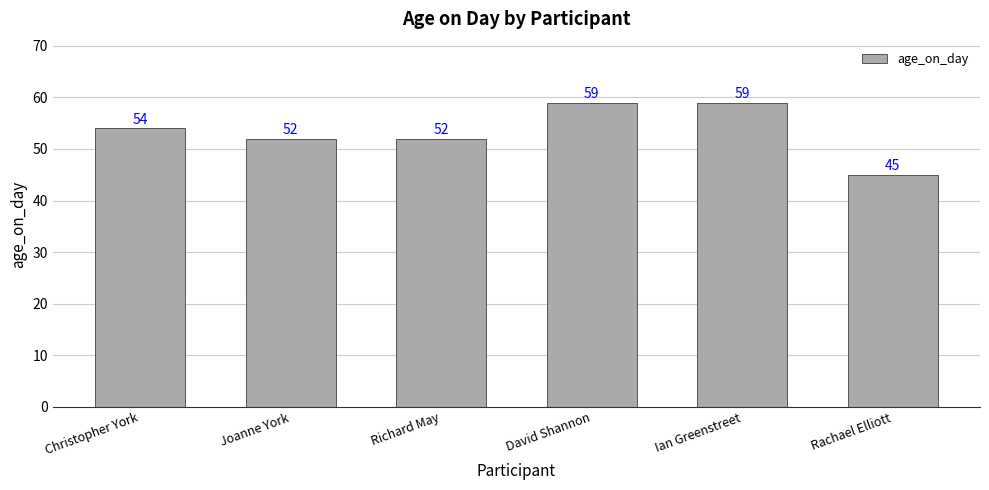

Approximately how many times larger is the value at Richard May compared to Christopher York?

1.0